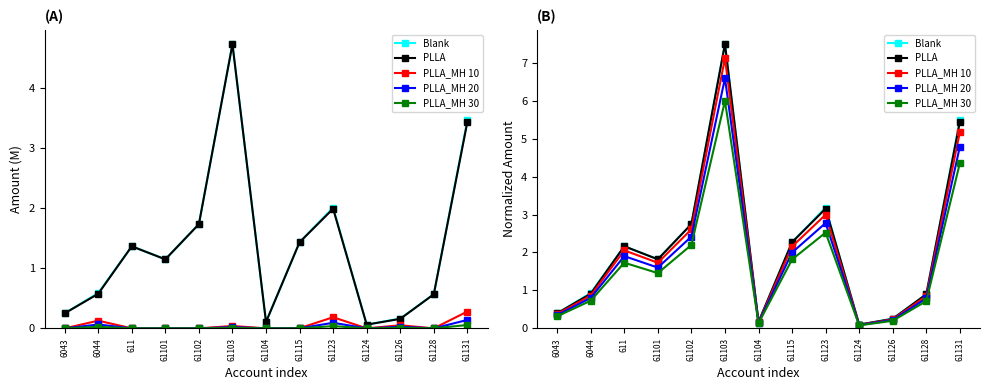

Between 6044 and 61131, which series saw the biggest shift?

Blank